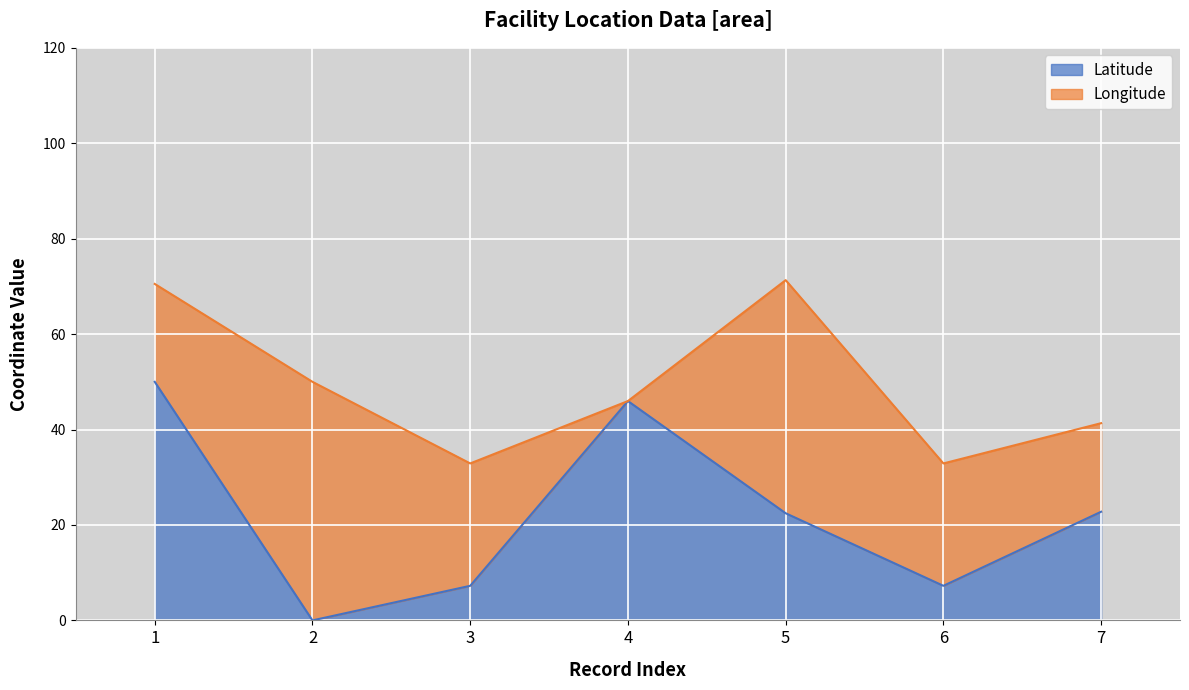

Reading right to left, what are all the values shown in this chart?

7=22.8	6=7.2	5=22.5	4=46.0	3=7.2	2=0.0	1=50.0